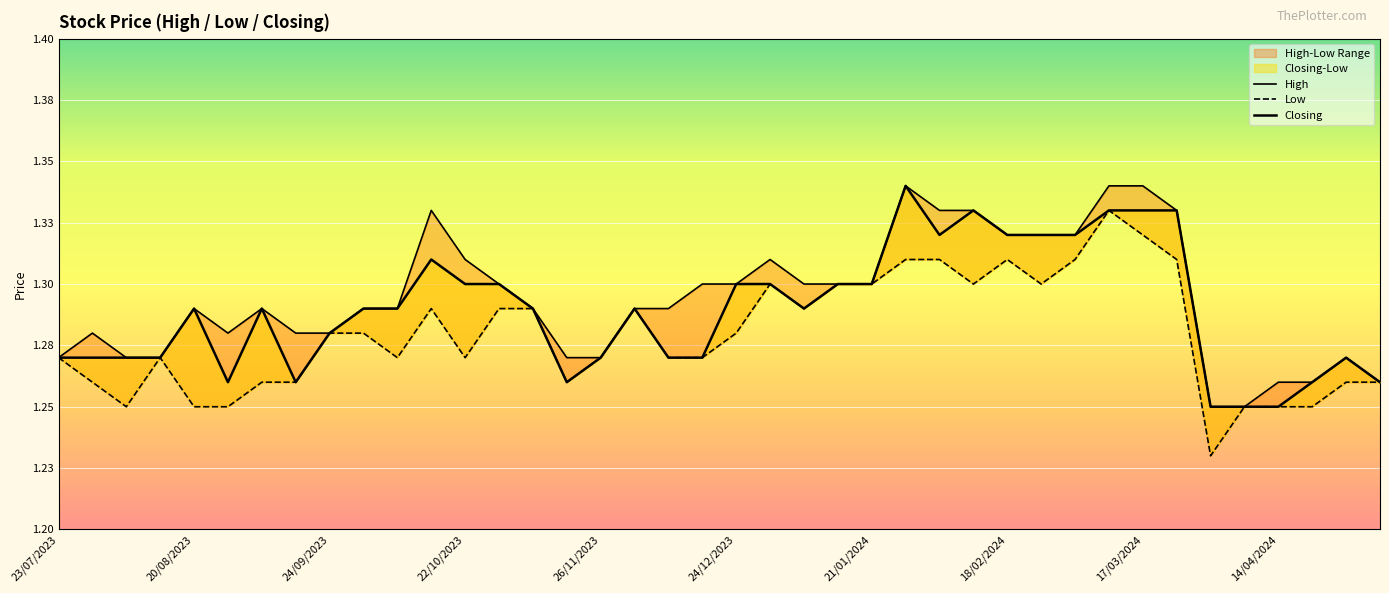

Rank the series by their maximum value, from highest to lowest.

High, Closing, Low